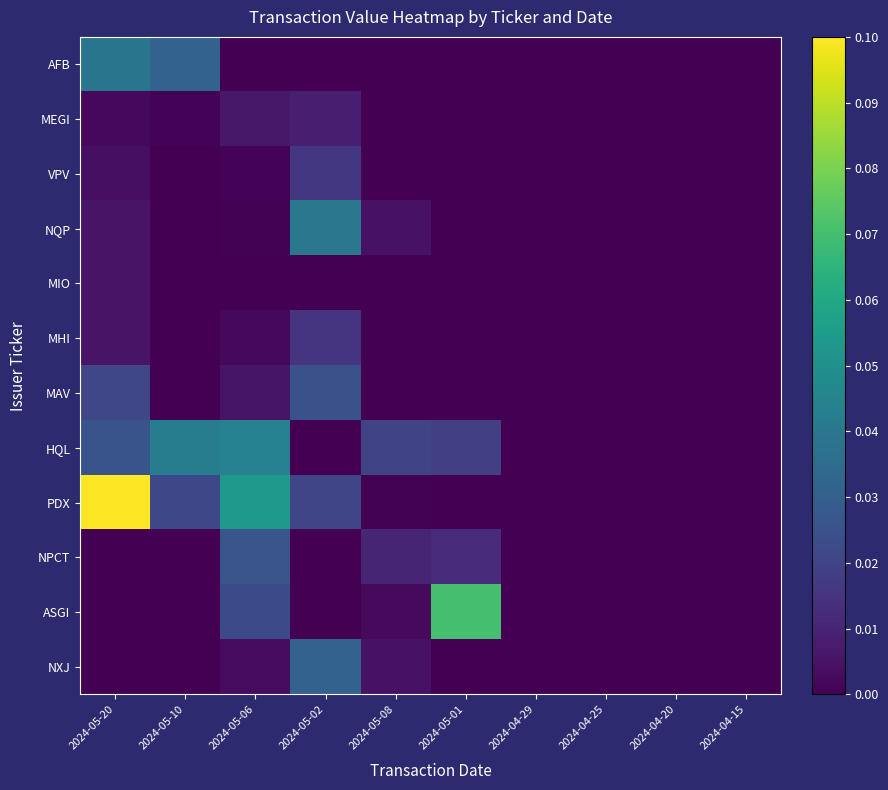

How many data points does each series have?

10